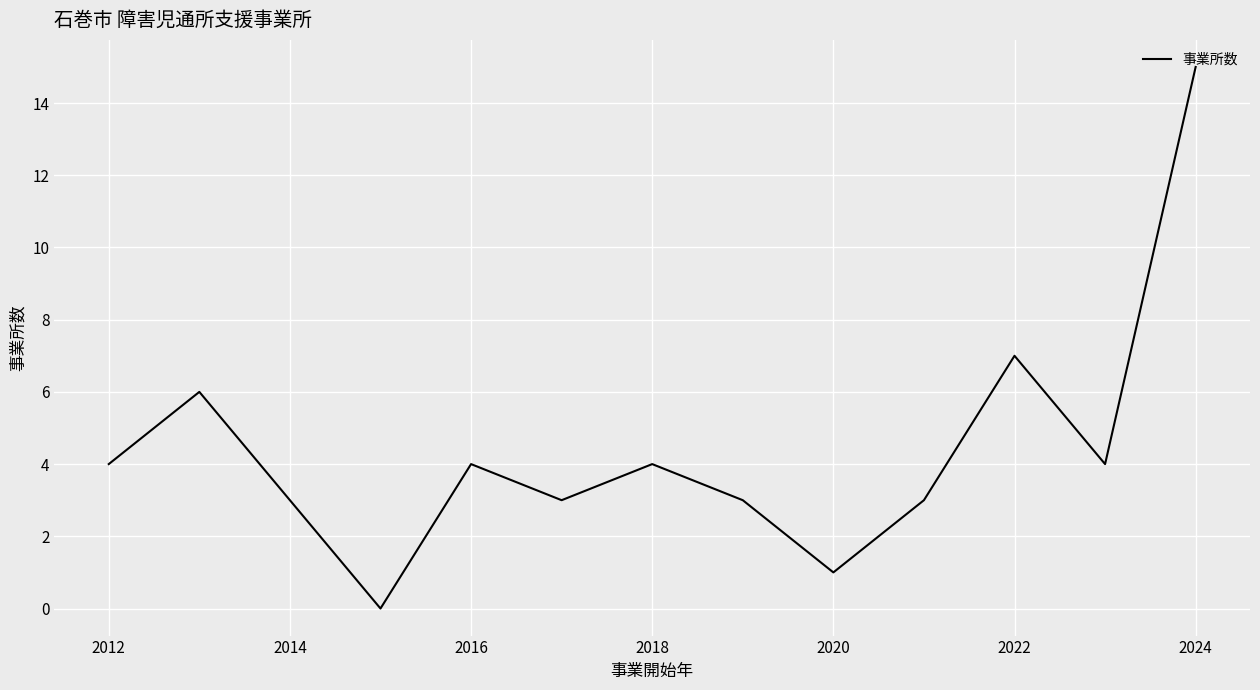

What is the difference between the maximum and minimum values?

15